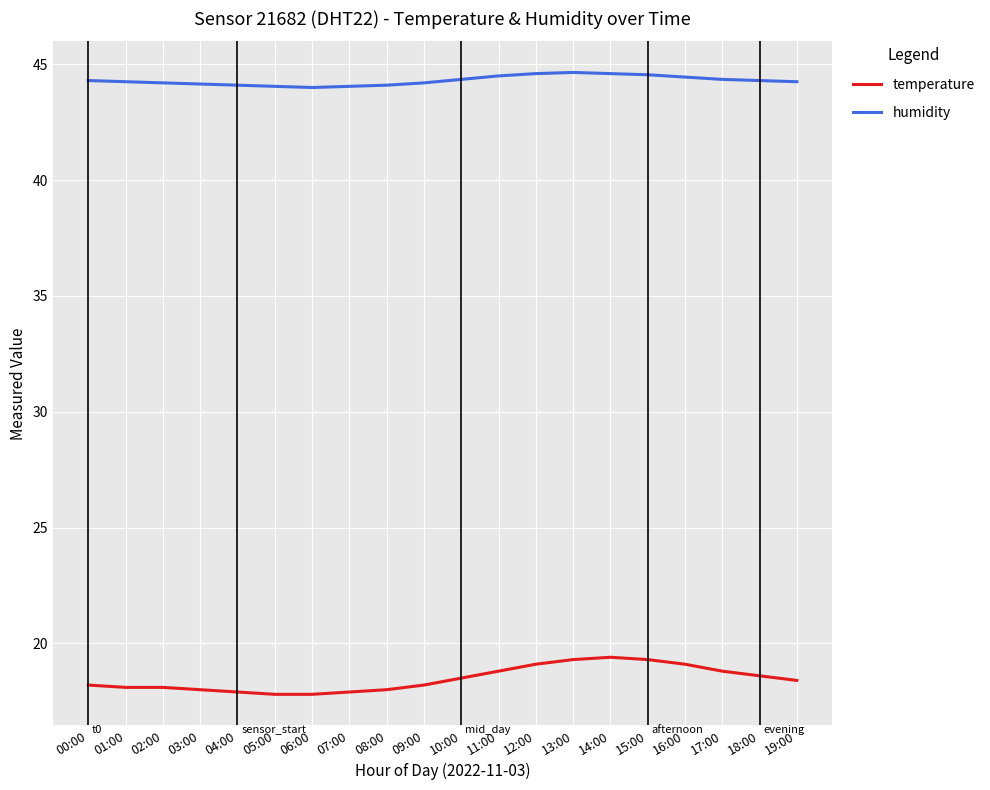

What is the difference between the maximum and minimum values in the temperature series?

1.6